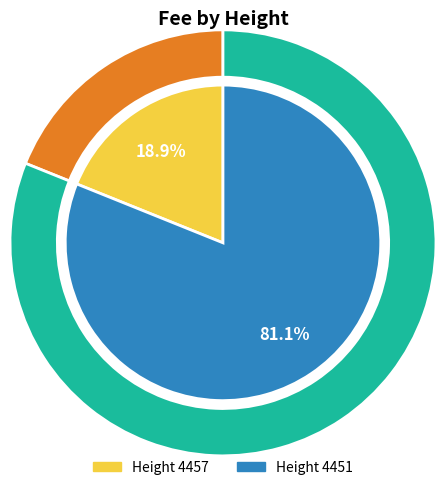

Which category accounts for the majority?

4451